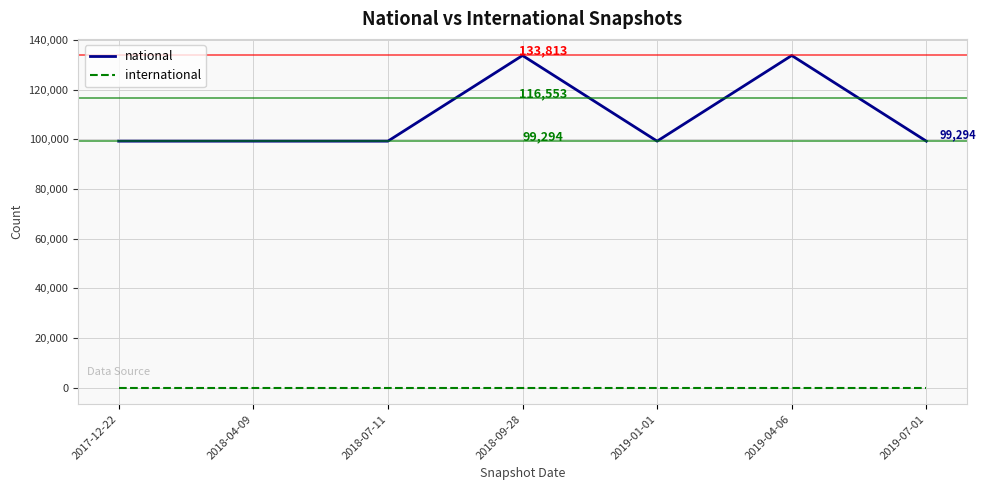

At how many categories does at least one series exceed 28682?

7